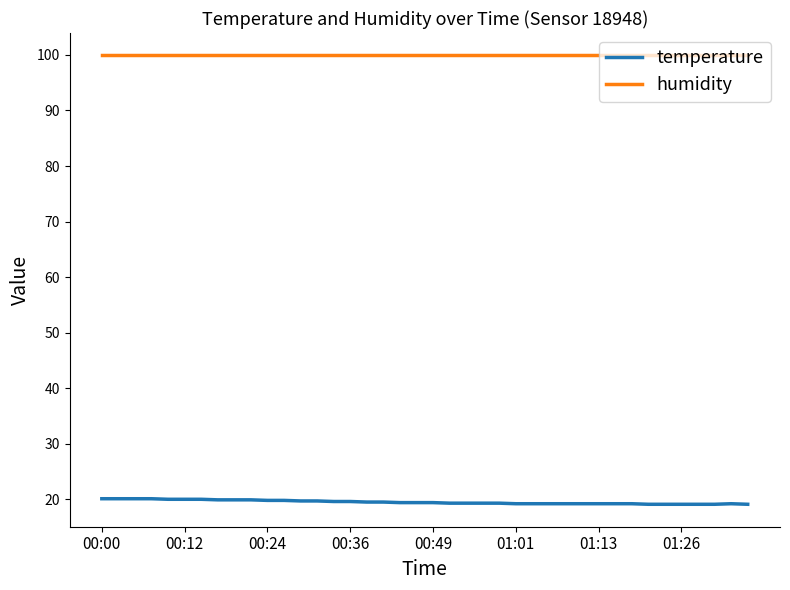

What is the minimum value shown in the chart?

19.1